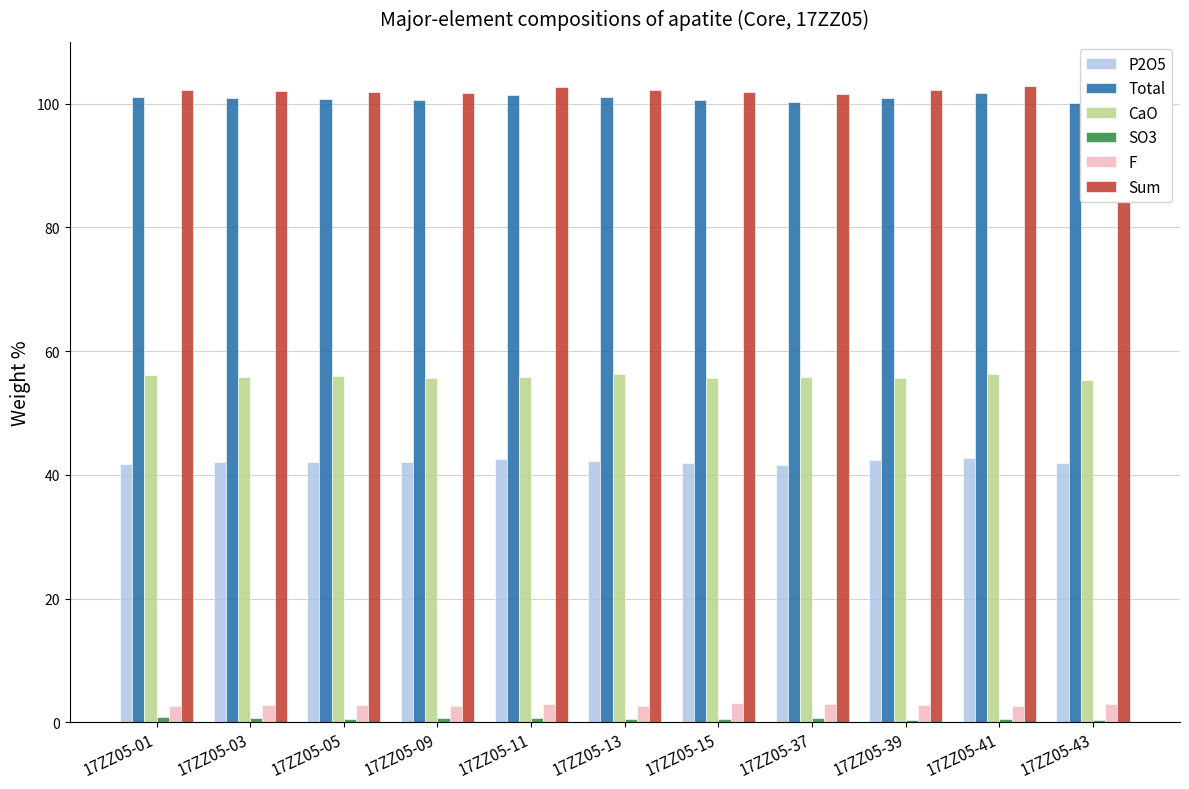

At which category is the sum across all series the highest?

17ZZ05-41